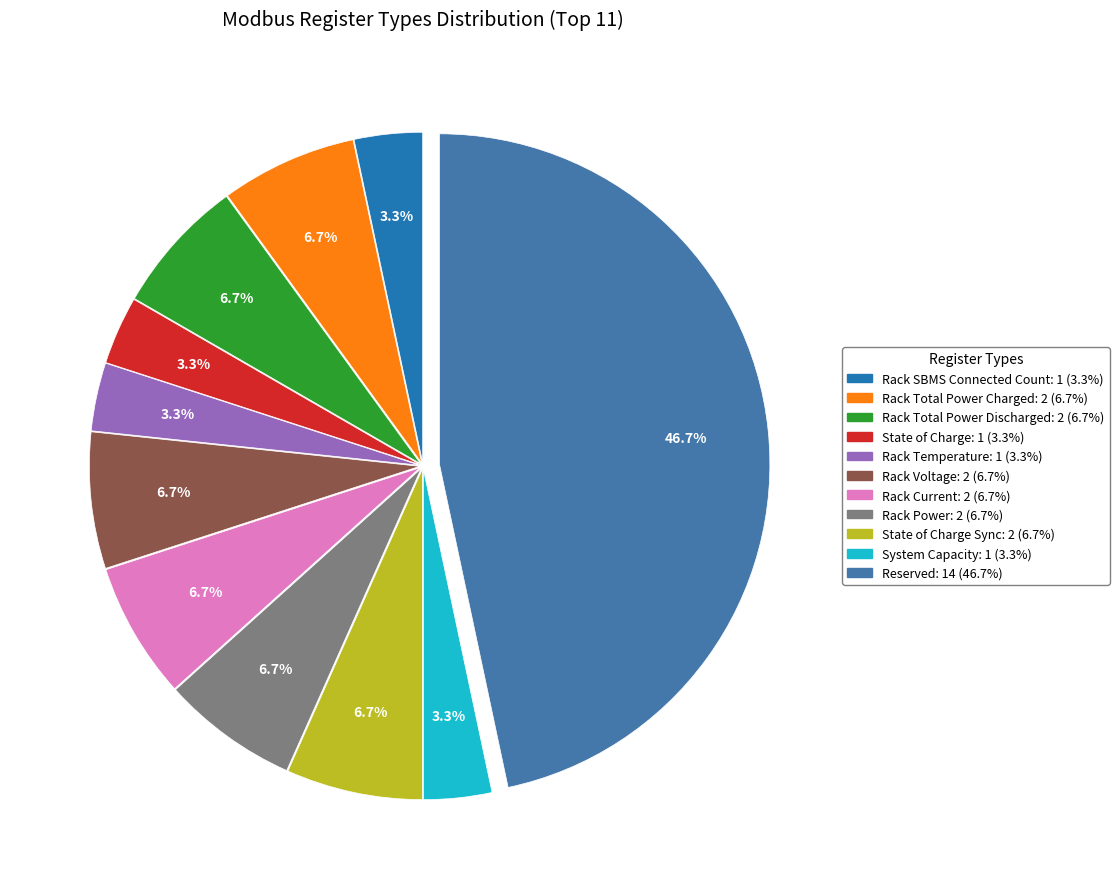

Count the number of slices in the pie.

11